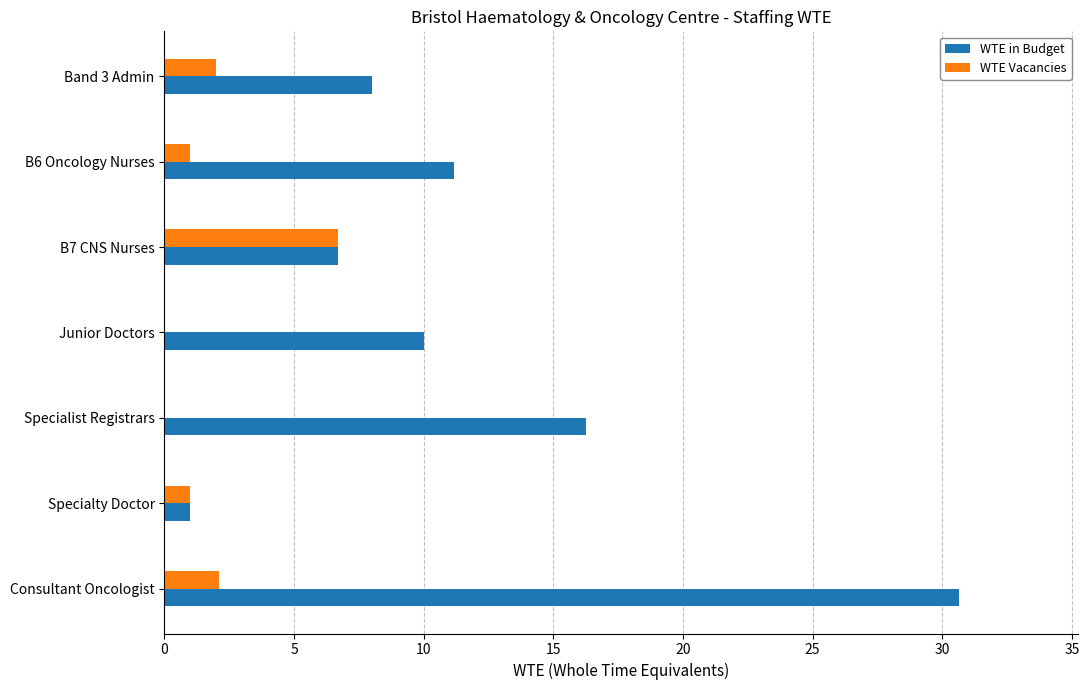

What is the average value of the WTE Vacancies series?

1.8